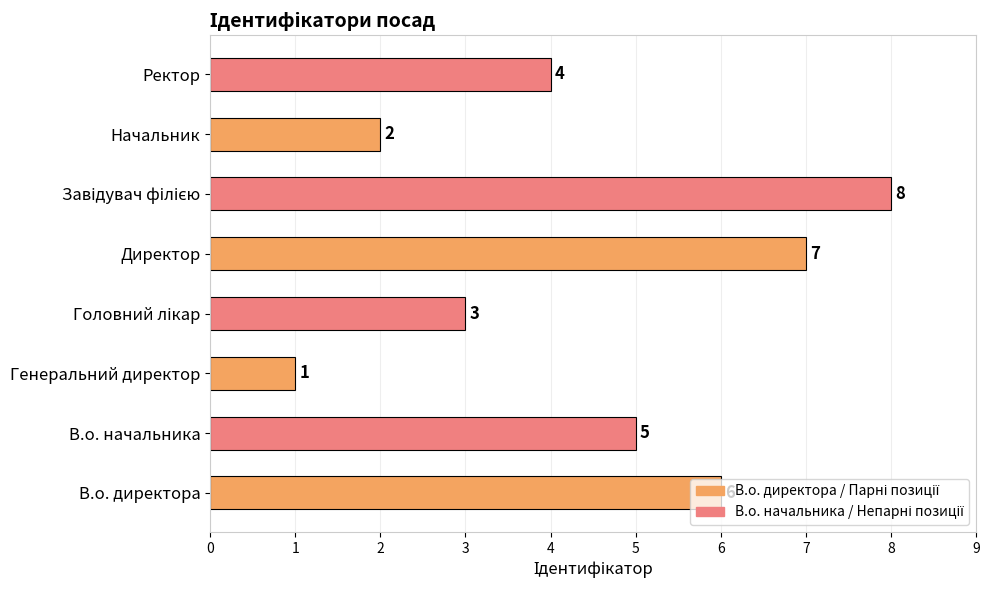

What is the greatest value displayed?

8